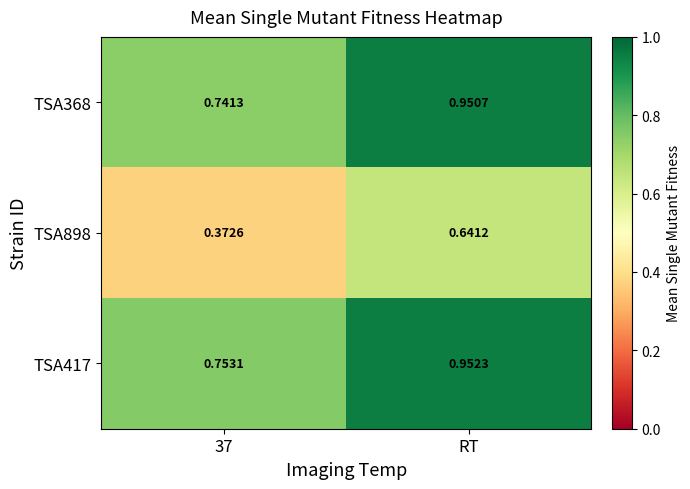

Which label corresponds to the largest value in the chart?

RT